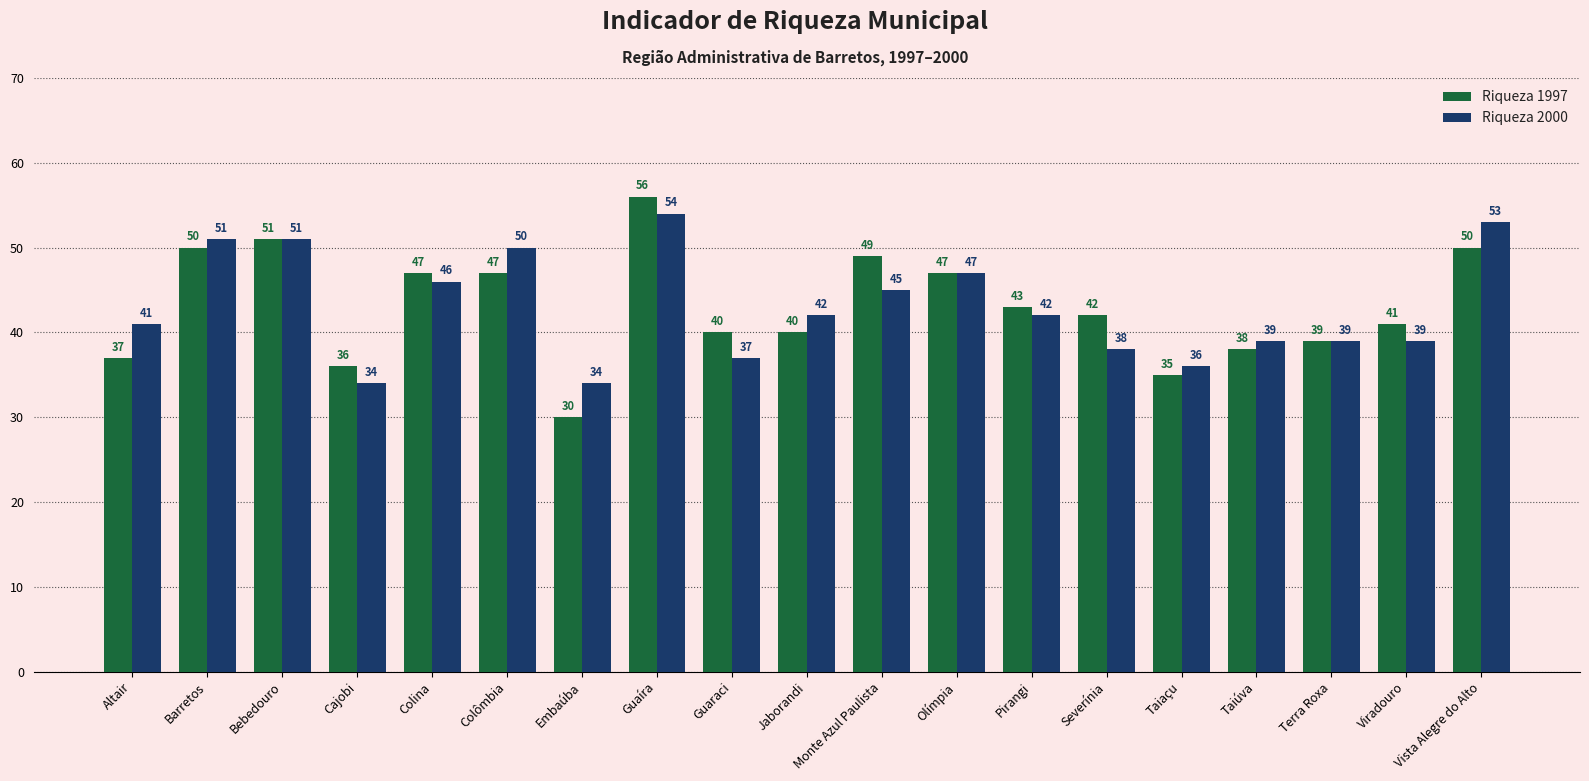

At which label does Riqueza 1997 first exceed 42?

Barretos